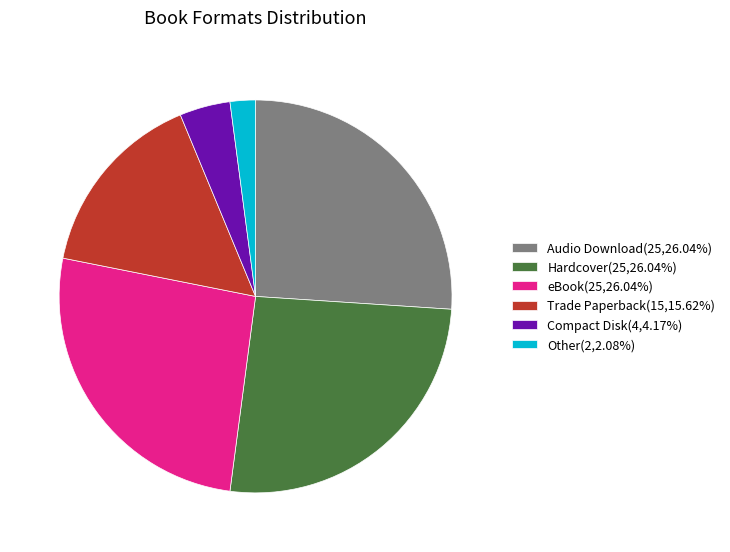

Does any single category account for the majority?

No